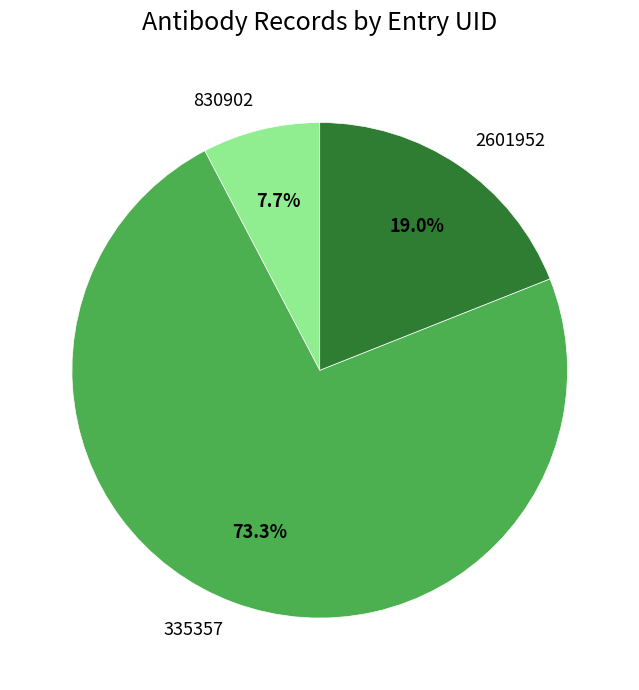

To the nearest percent, what percentage of the pie is 830902?

8%